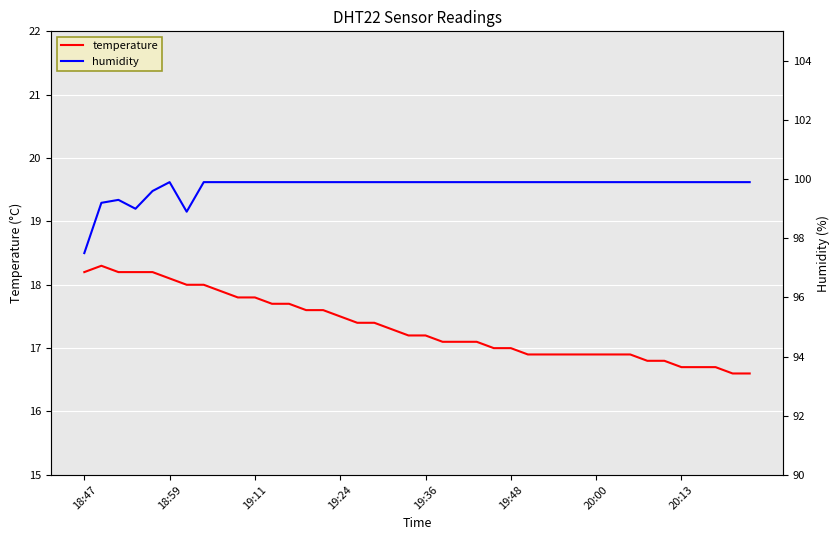

True or false: temperature and humidity intersect in this chart.

False